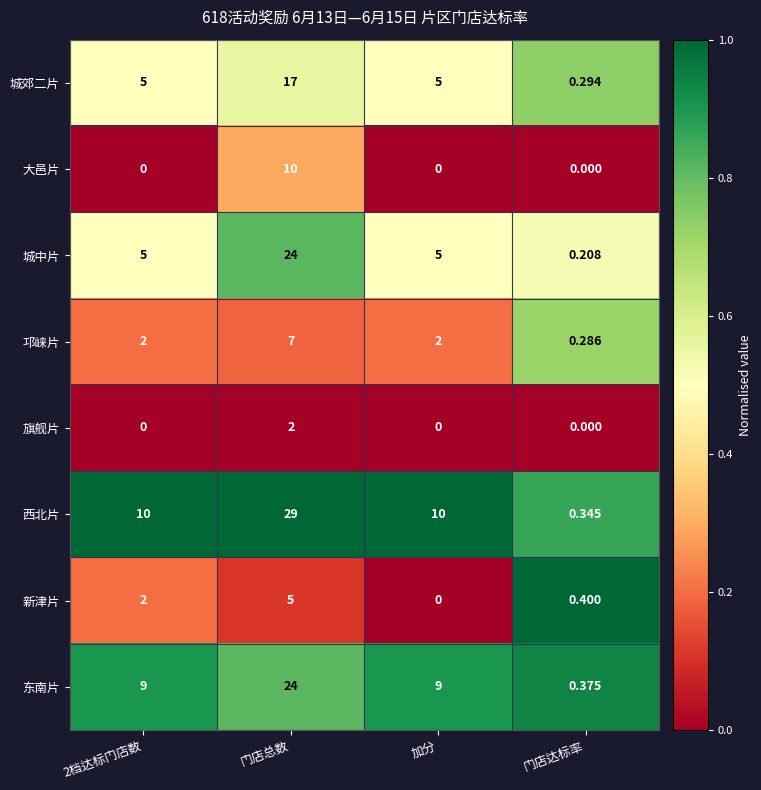

What is the total value across all series at 门店总数?

118.0